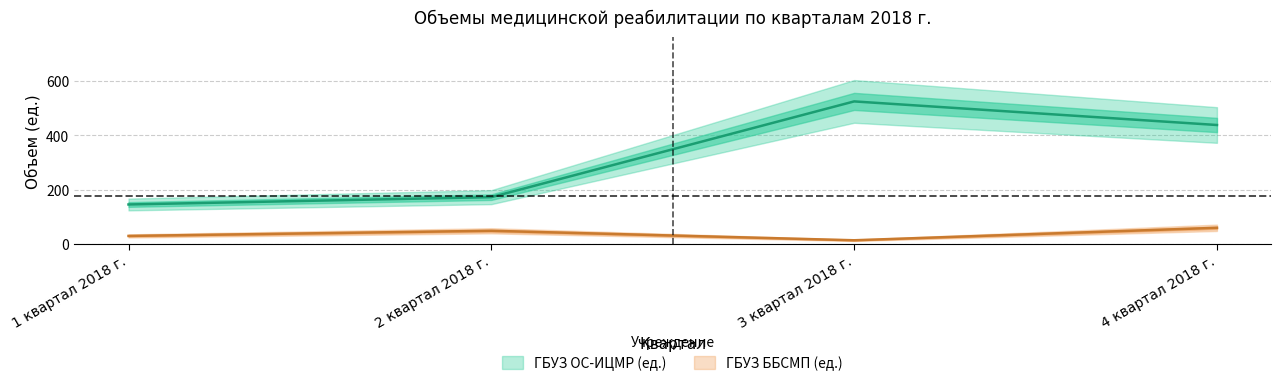

Where is ГБУЗ ОС-ИЦМР (руб.) nearest to the value 335?

4 квартал 2018 г.